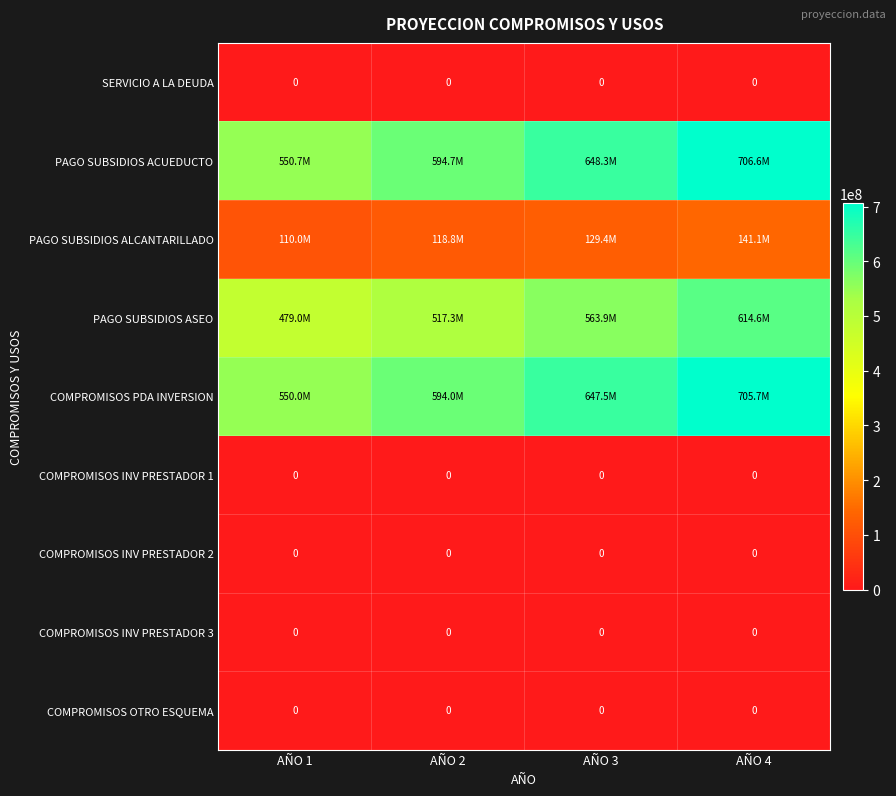

True or false: SERVICIO A LA DEUDA has a value of 0 at AÑO 4.

True